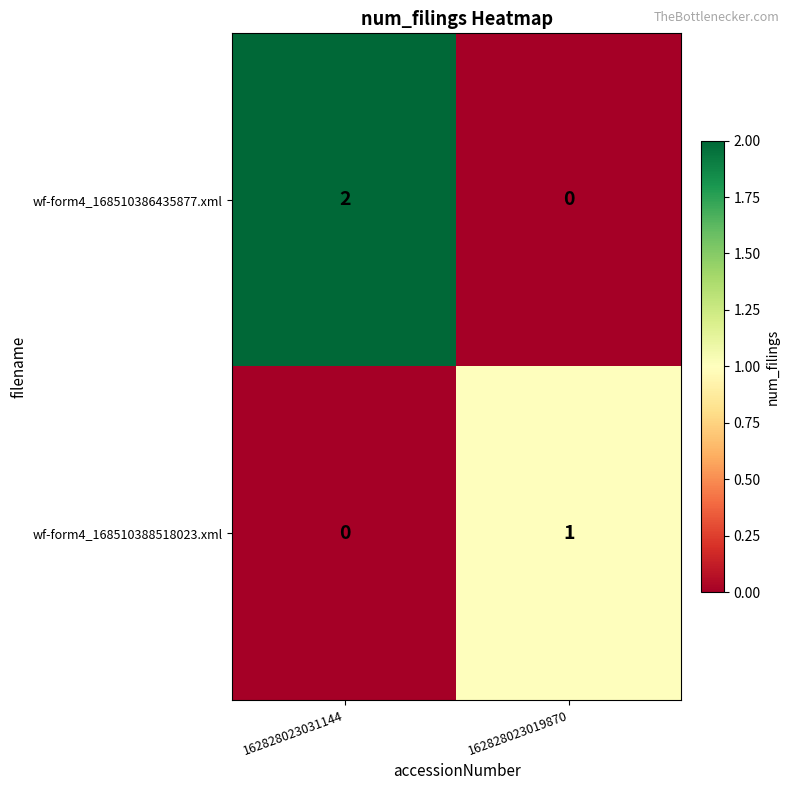

Reading left to right, what are all the values shown in this chart?

wf-form4_168510386435877.xml: 162828023031144=2	162828023019870=0
wf-form4_168510388518023.xml: 162828023031144=0	162828023019870=1